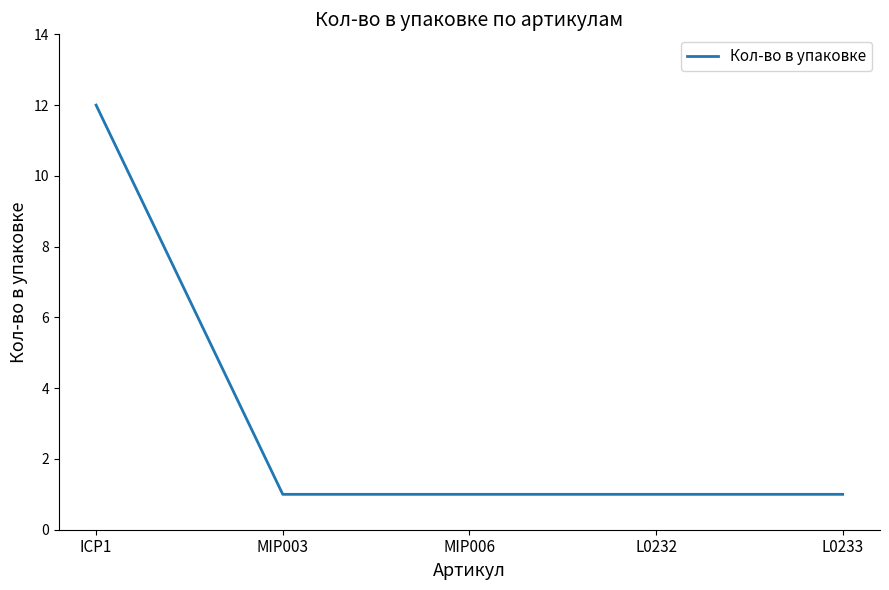

At which category does the chart reach its peak across all series?

ICP1